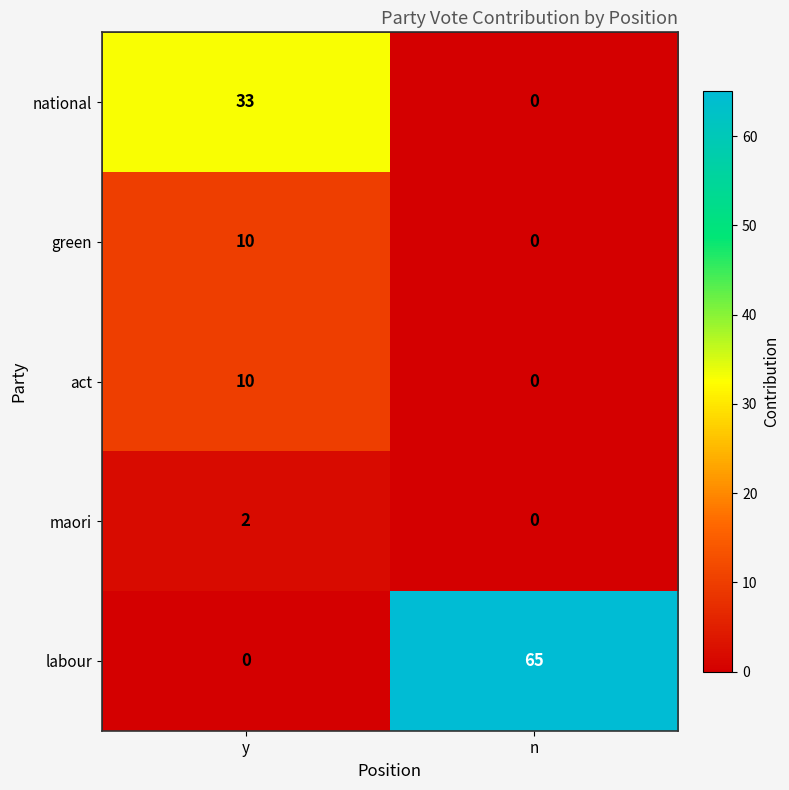

Rank the categories by green value from highest to lowest.

y, n